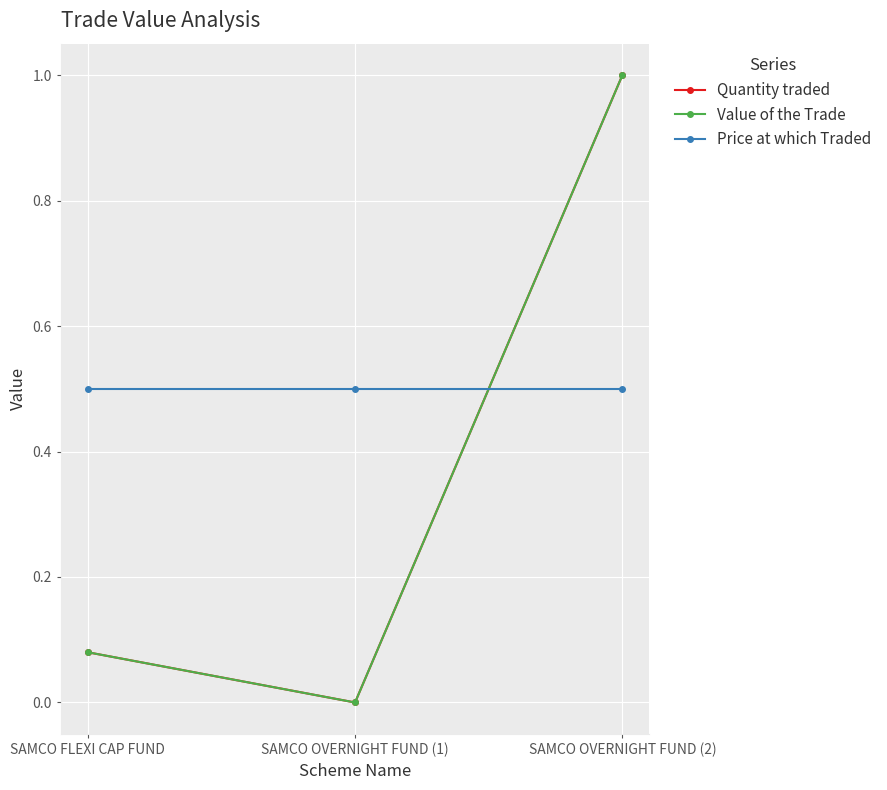

Is this an area chart (filled region under the line)?

No